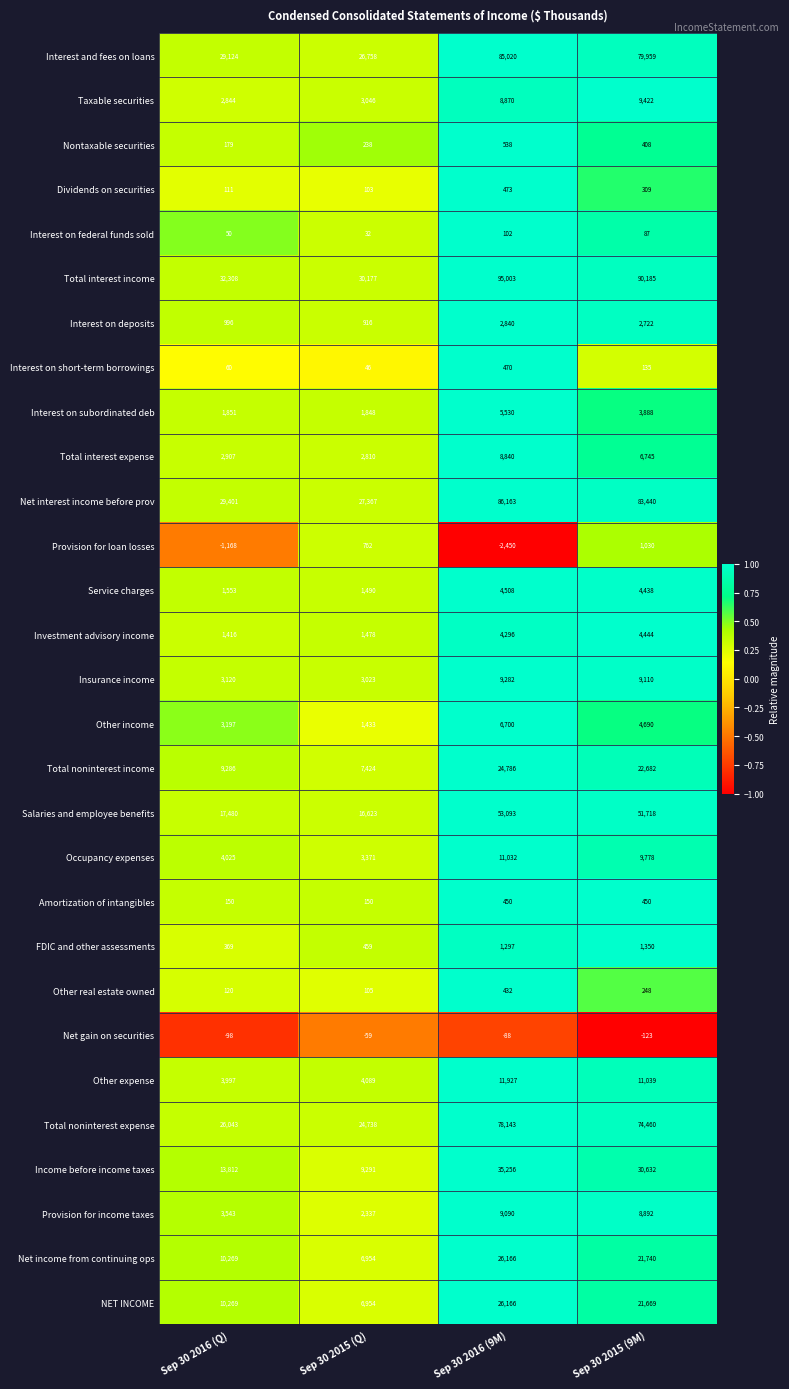

At how many categories does at least one series exceed 0?

4